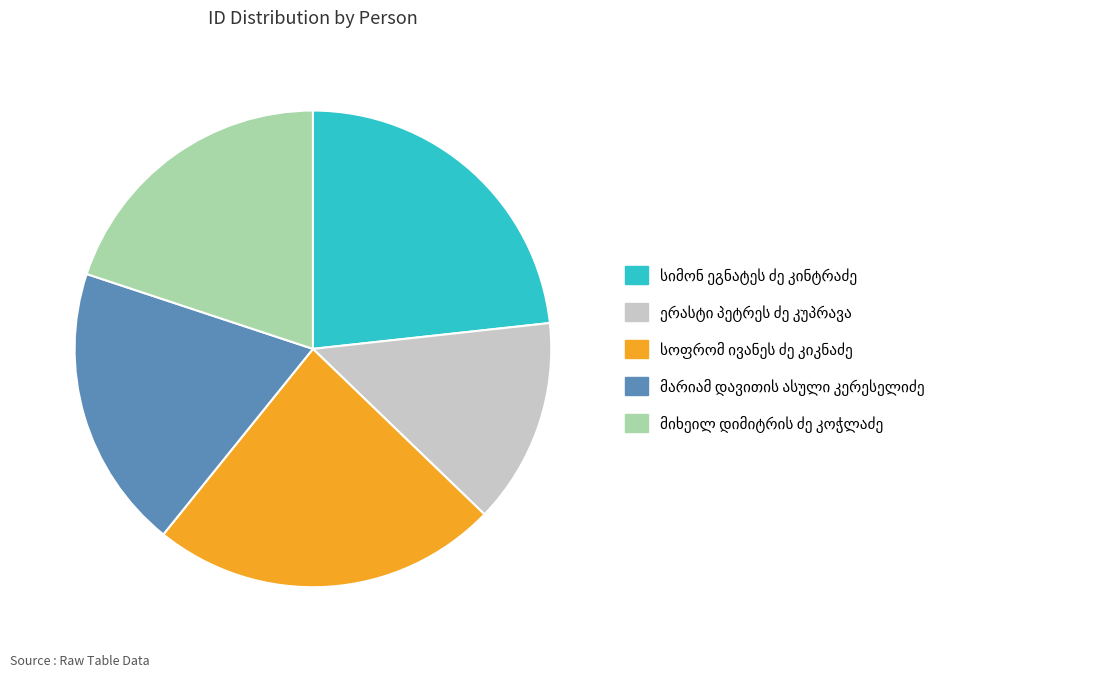

Is there a majority slice in this chart?

No